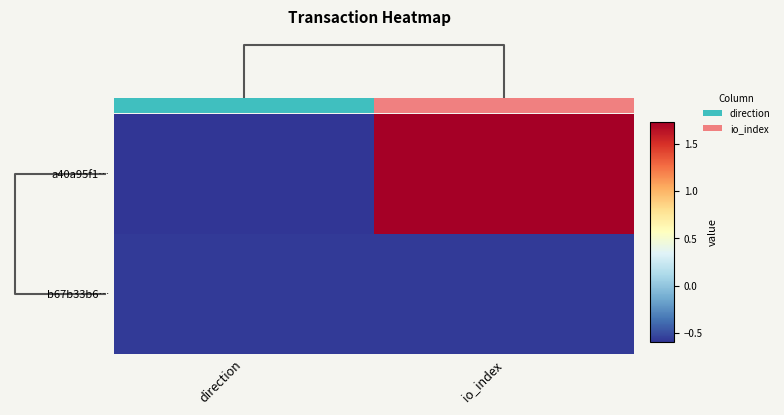

Rank the categories by b67b33b6… value from lowest to highest.

direction, io_index